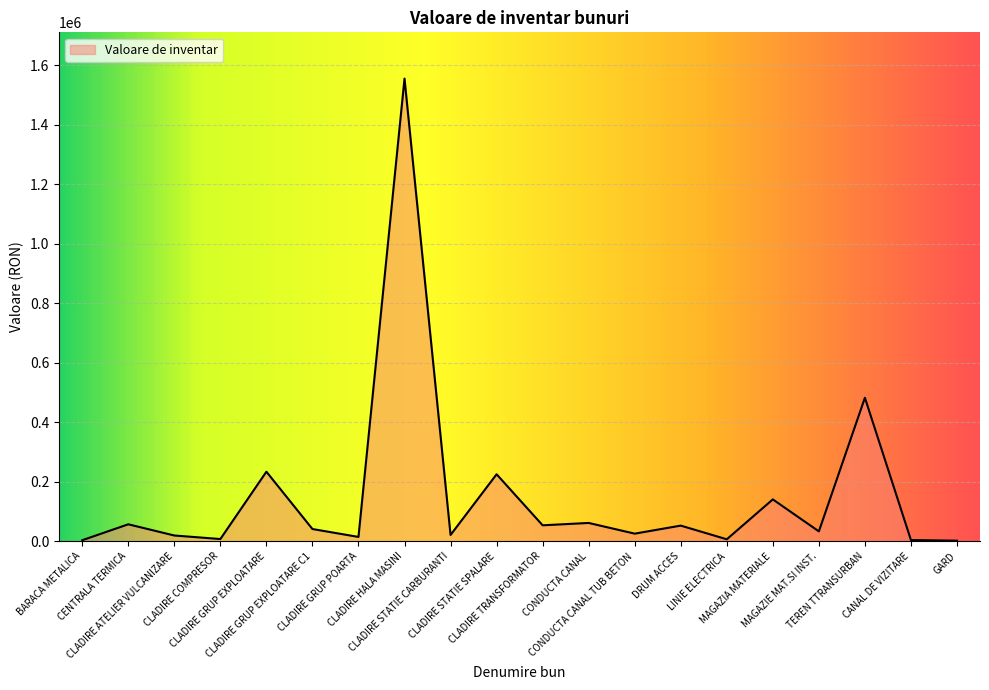

What is the average value?

152221.0